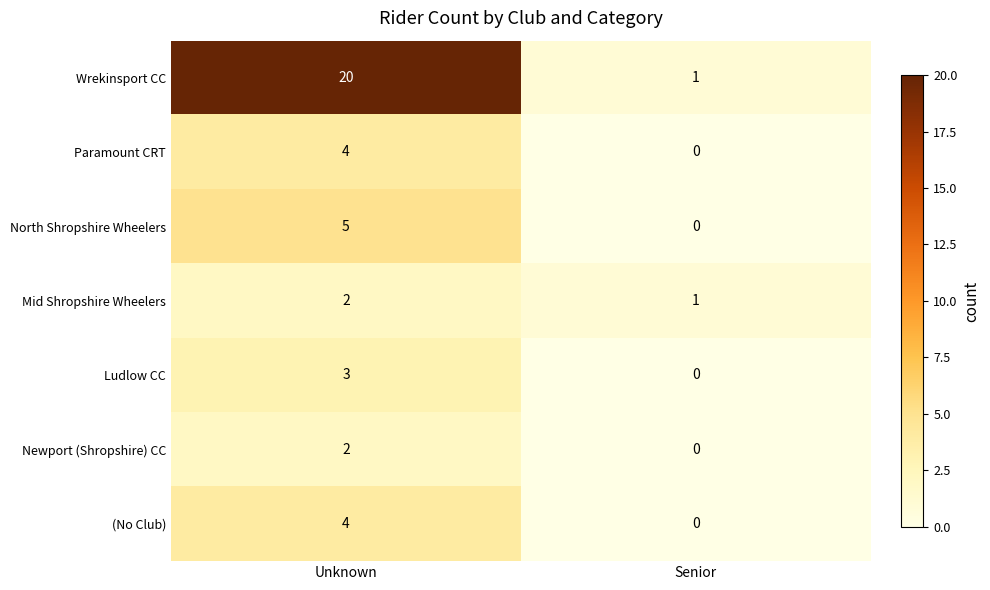

What is the sum of the Ludlow CC values at Senior and Unknown?

3